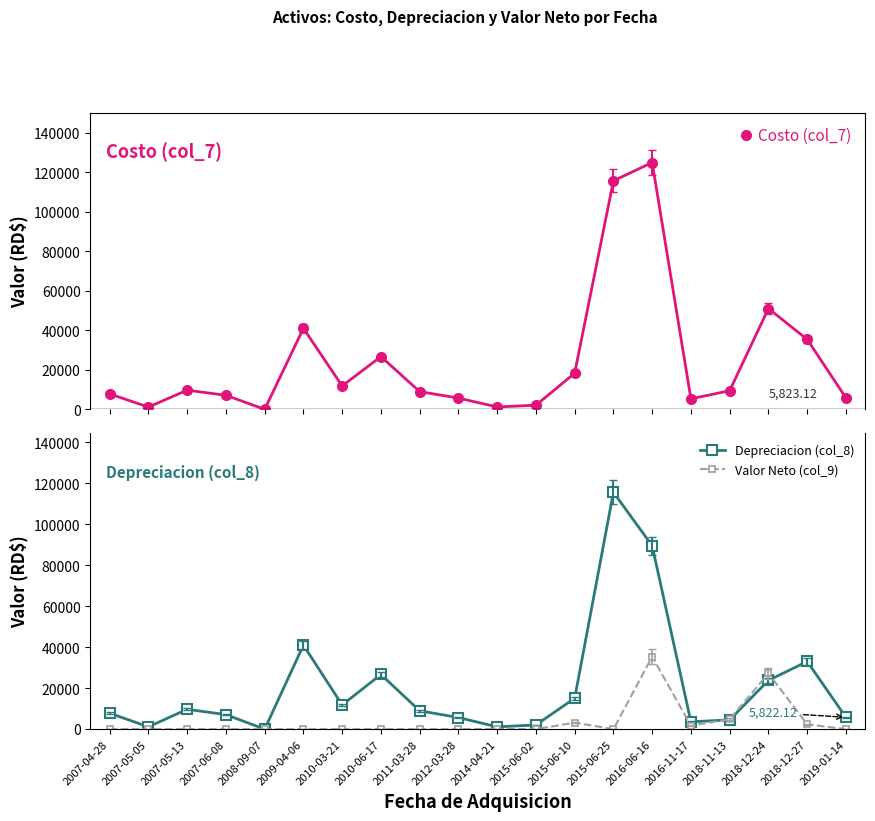

How many lines are shown in the chart?

3